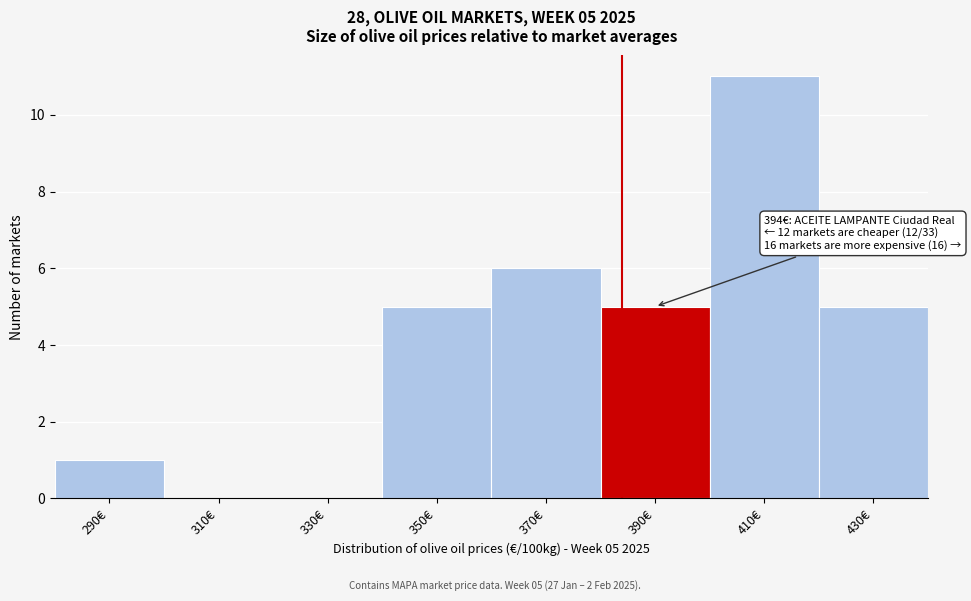

Reading left to right, extract all data points from this chart.

290€=1	310€=0	330€=0	350€=5	370€=6	390€=5	410€=11	430€=5